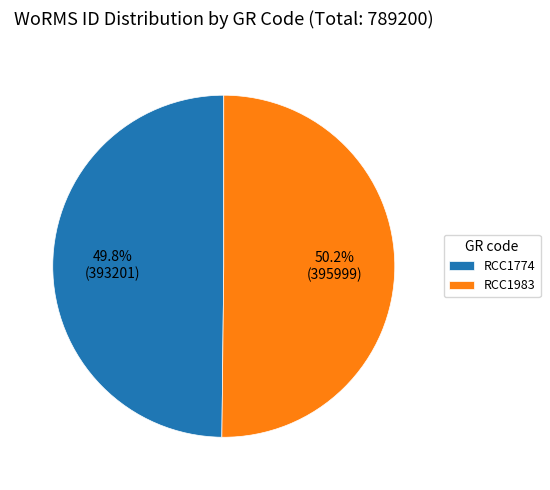

To the nearest percent, what portion does RCC1774 represent?

50%